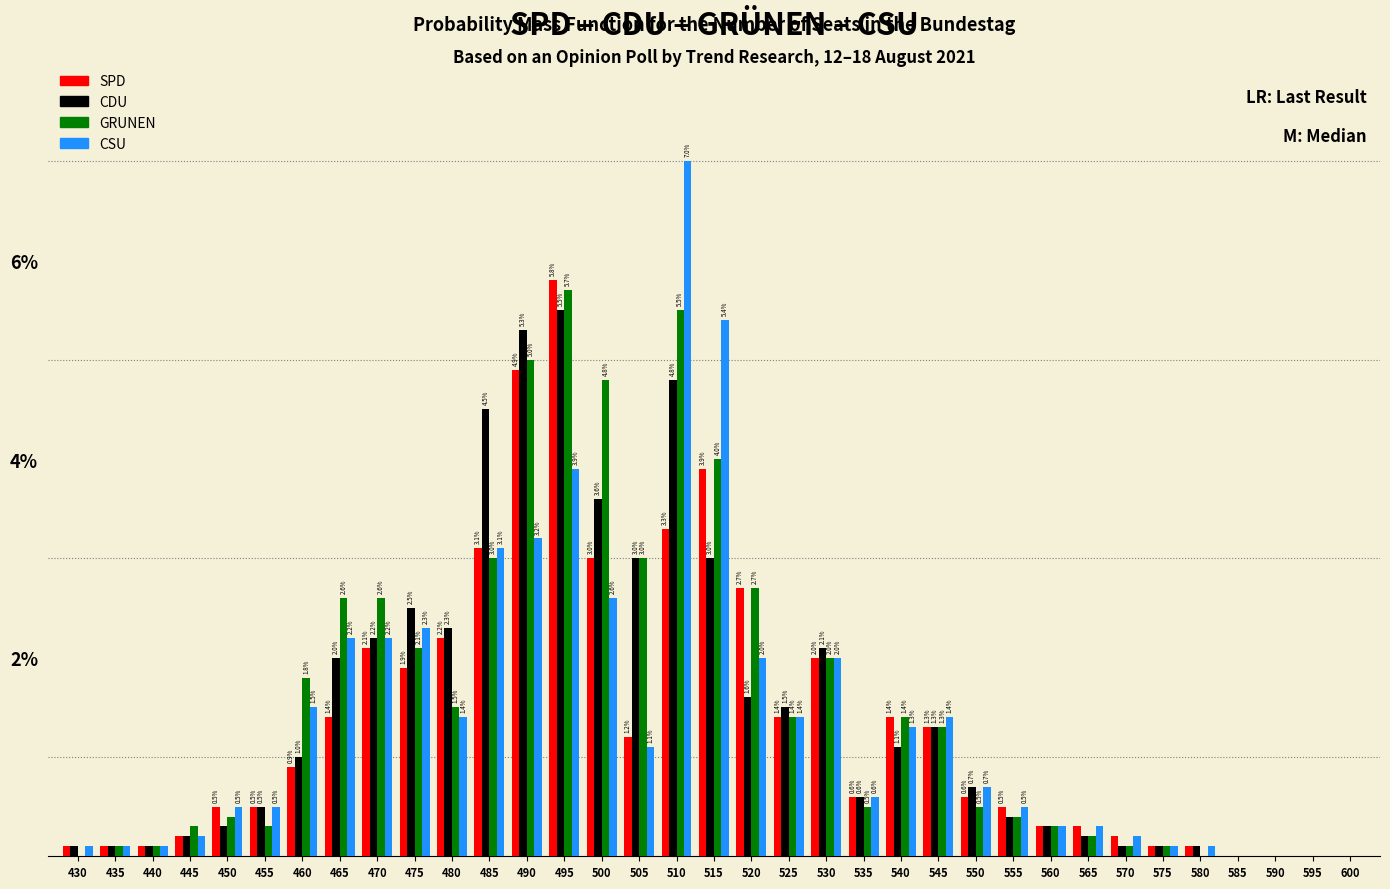

Reading right to left, what are all the values shown in this chart?

SPD: 600=0.0	595=0.0	590=0.0	585=0.0	580=0.1	575=0.1	570=0.2	565=0.3	560=0.3	555=0.5	550=0.6	545=1.3	540=1.4	535=0.6	530=2.0	525=1.4	520=2.7	515=3.9	510=3.3	505=1.2	500=3.0	495=5.8	490=4.9	485=3.1	480=2.2	475=1.9	470=2.1	465=1.4	460=0.9	455=0.5	450=0.5	445=0.2	440=0.1	435=0.1	430=0.1
CDU: 600=0.0	595=0.0	590=0.0	585=0.0	580=0.1	575=0.1	570=0.1	565=0.2	560=0.3	555=0.4	550=0.7	545=1.3	540=1.1	535=0.6	530=2.1	525=1.5	520=1.6	515=3.0	510=4.8	505=3.0	500=3.6	495=5.5	490=5.3	485=4.5	480=2.3	475=2.5	470=2.2	465=2.0	460=1.0	455=0.5	450=0.3	445=0.2	440=0.1	435=0.1	430=0.1
GRUNEN: 600=0.0	595=0.0	590=0.0	585=0.0	580=0.0	575=0.1	570=0.1	565=0.2	560=0.3	555=0.4	550=0.5	545=1.3	540=1.4	535=0.5	530=2.0	525=1.4	520=2.7	515=4.0	510=5.5	505=3.0	500=4.8	495=5.7	490=5.0	485=3.0	480=1.5	475=2.1	470=2.6	465=2.6	460=1.8	455=0.3	450=0.4	445=0.3	440=0.1	435=0.1	430=0.0
CSU: 600=0.0	595=0.0	590=0.0	585=0.0	580=0.1	575=0.1	570=0.2	565=0.3	560=0.3	555=0.5	550=0.7	545=1.4	540=1.3	535=0.6	530=2.0	525=1.4	520=2.0	515=5.4	510=7.0	505=1.1	500=2.6	495=3.9	490=3.2	485=3.1	480=1.4	475=2.3	470=2.2	465=2.2	460=1.5	455=0.5	450=0.5	445=0.2	440=0.1	435=0.1	430=0.1